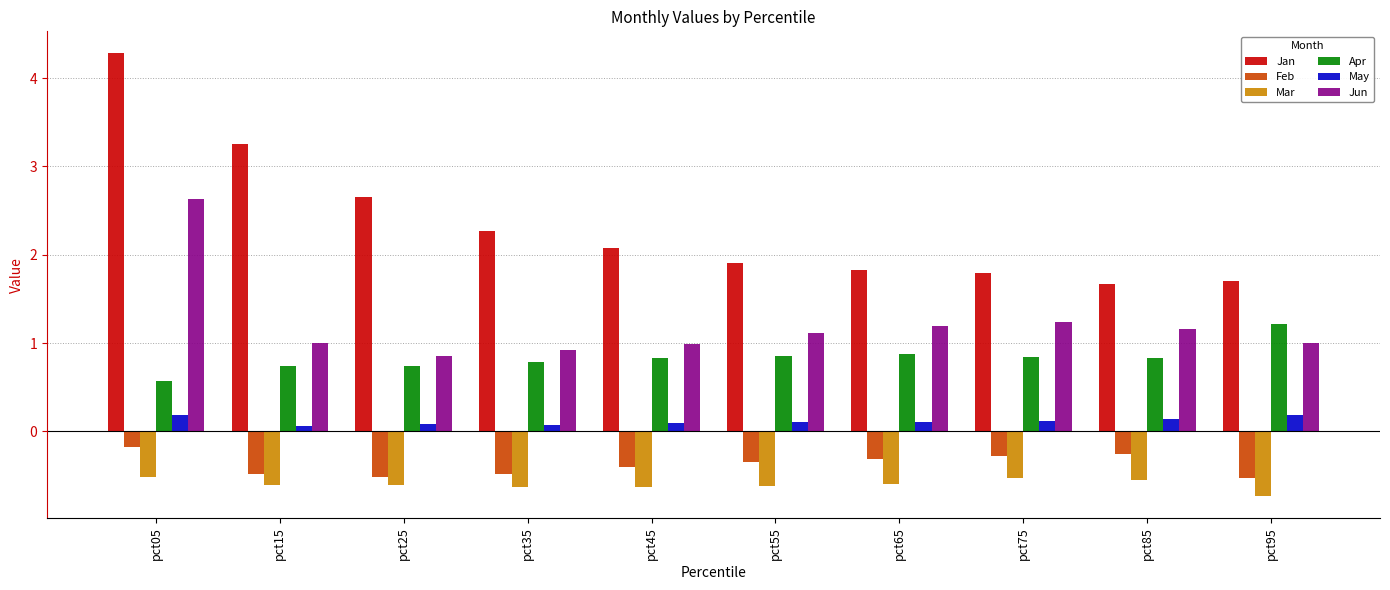

True or false: Jun has a value of 0.6 at pct55.

False